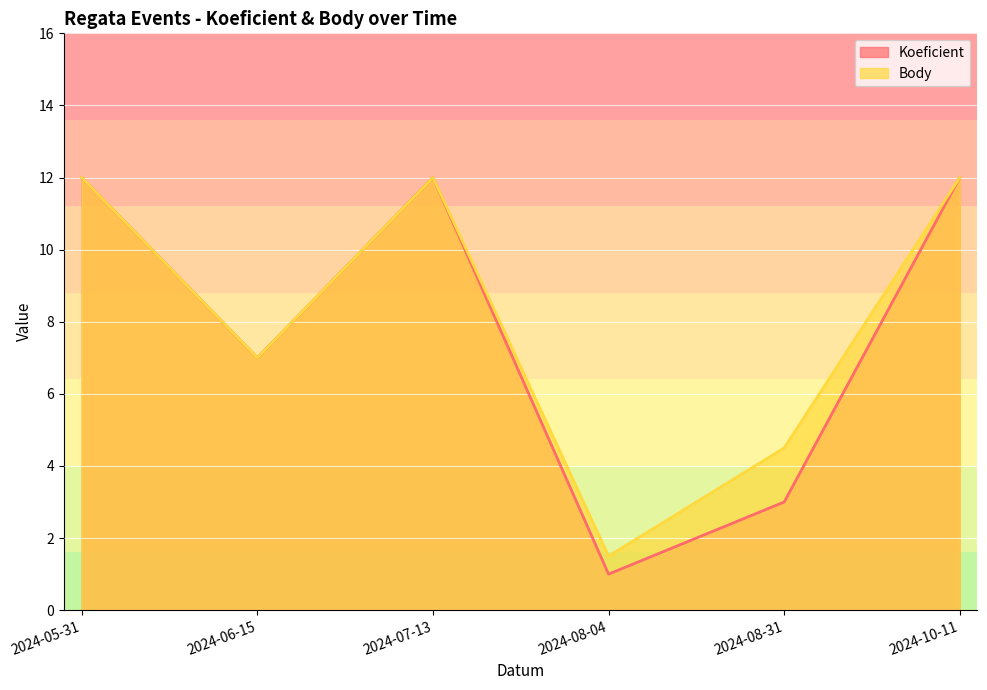

List the labels in order of Koeficient value, smallest first.

2024-08-04, 2024-08-31, 2024-06-15, 2024-05-31, 2024-07-13, 2024-10-11